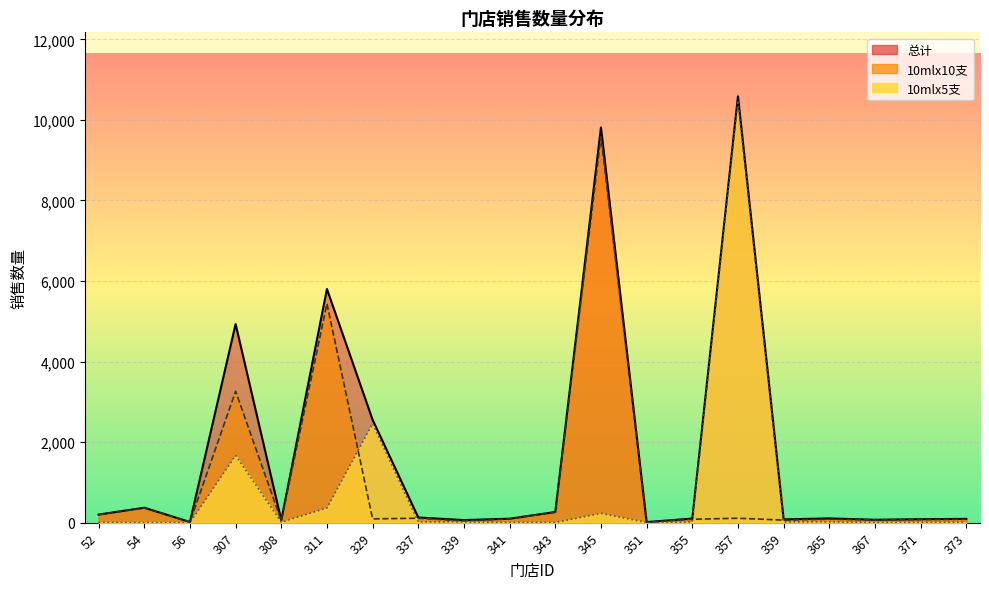

After their last crossing, which series has the higher values: 10mlx5支 or 10mlx10支?

10mlx10支